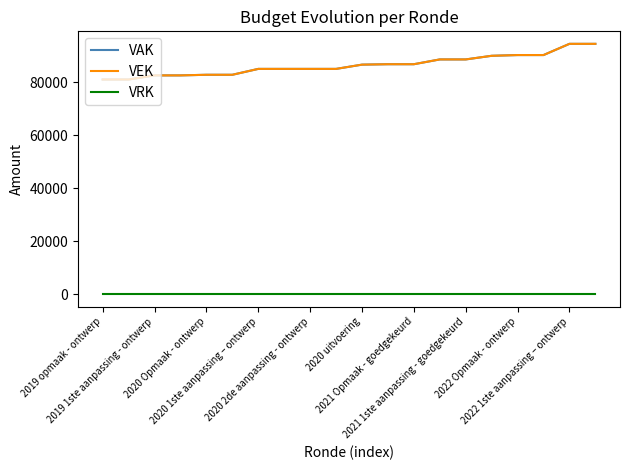

What is the difference between the second highest and minimum values in the VAK series?

13454